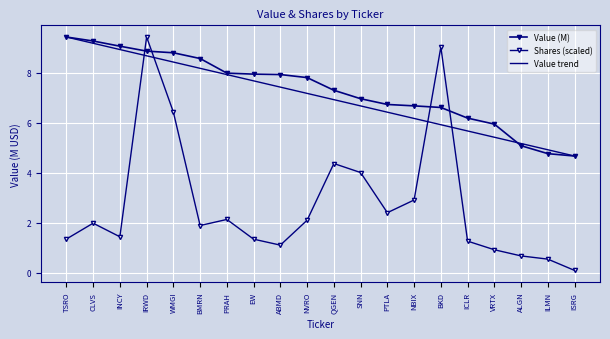

What is the difference between the maximum and minimum values in the Shares (scaled) series?

9.3